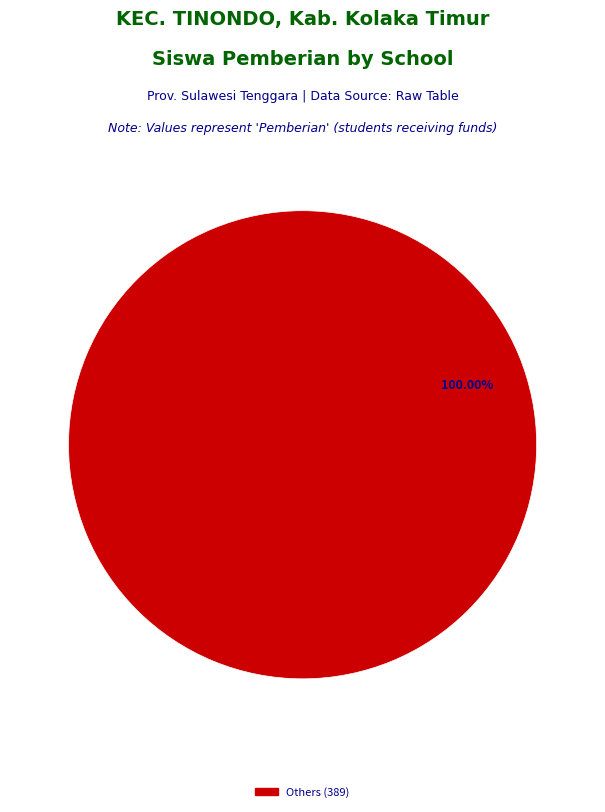

How many slices are in this pie chart?

1